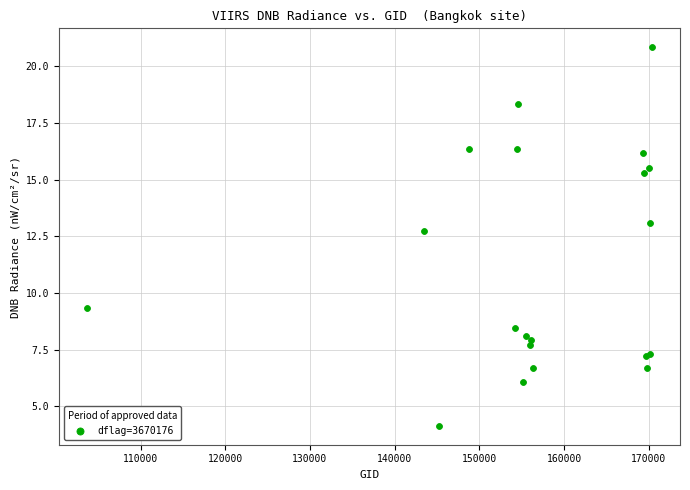

What Y value in the scatter plot is closest to 12?

12.7